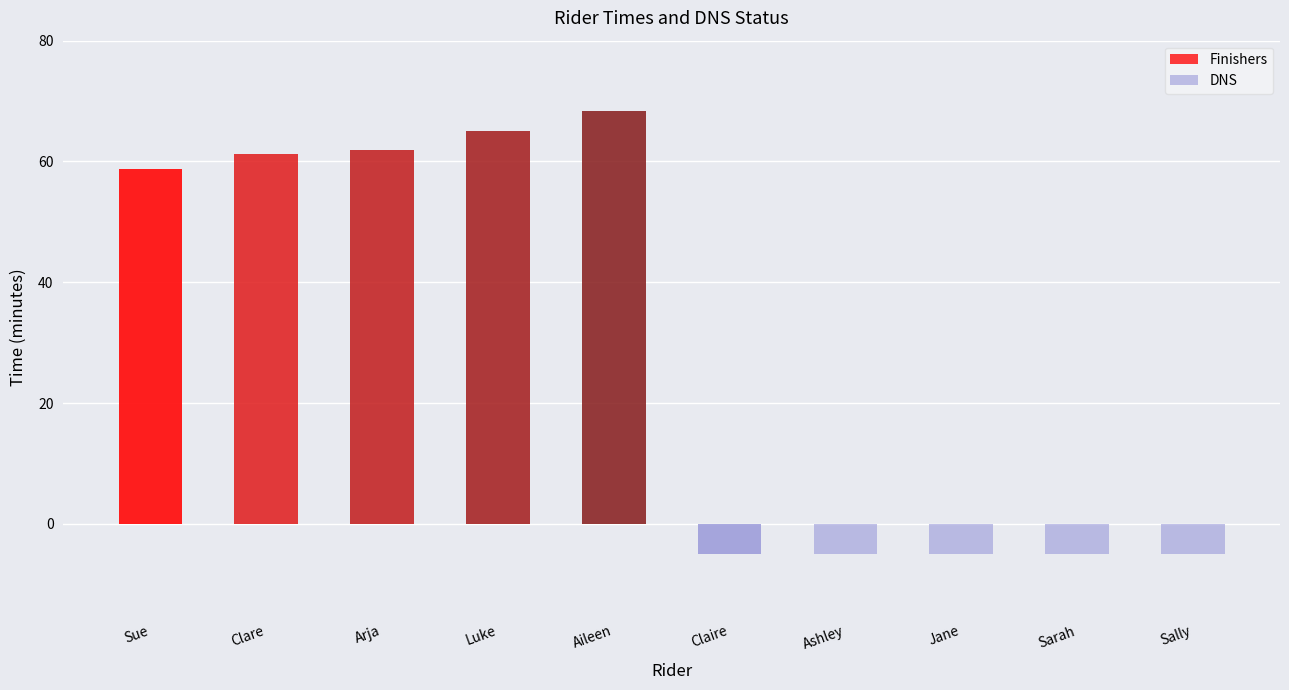

Reading left to right, list all the values displayed in this chart.

58.8	61.3	61.9	65.0	68.4	-5.0	-5.0	-5.0	-5.0	-5.0